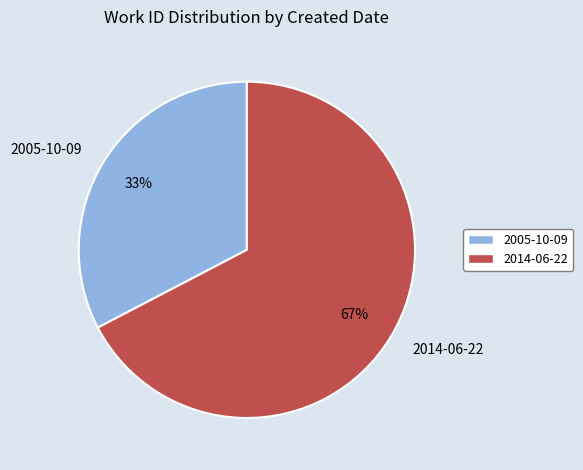

To the nearest percent, what is the combined percentage of 2014-06-22 and 2005-10-09?

100%